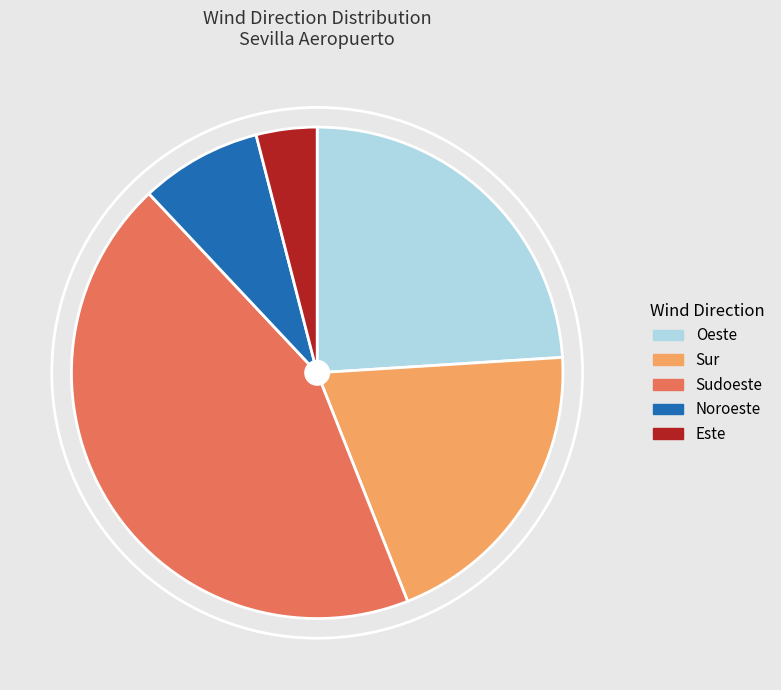

Rank the categories by value from highest to lowest.

Sudoeste, Oeste, Sur, Noroeste, Este